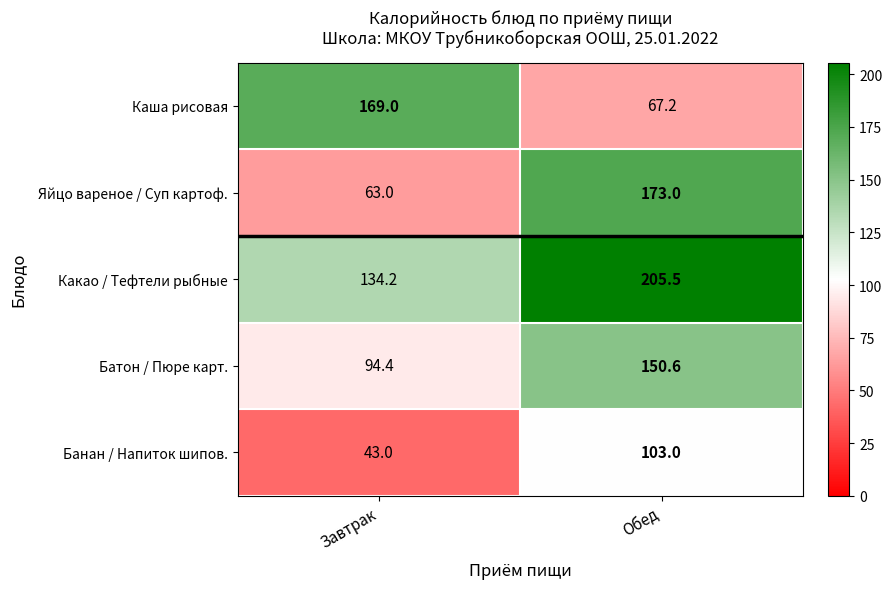

At which category is the sum across all series the highest?

Обед